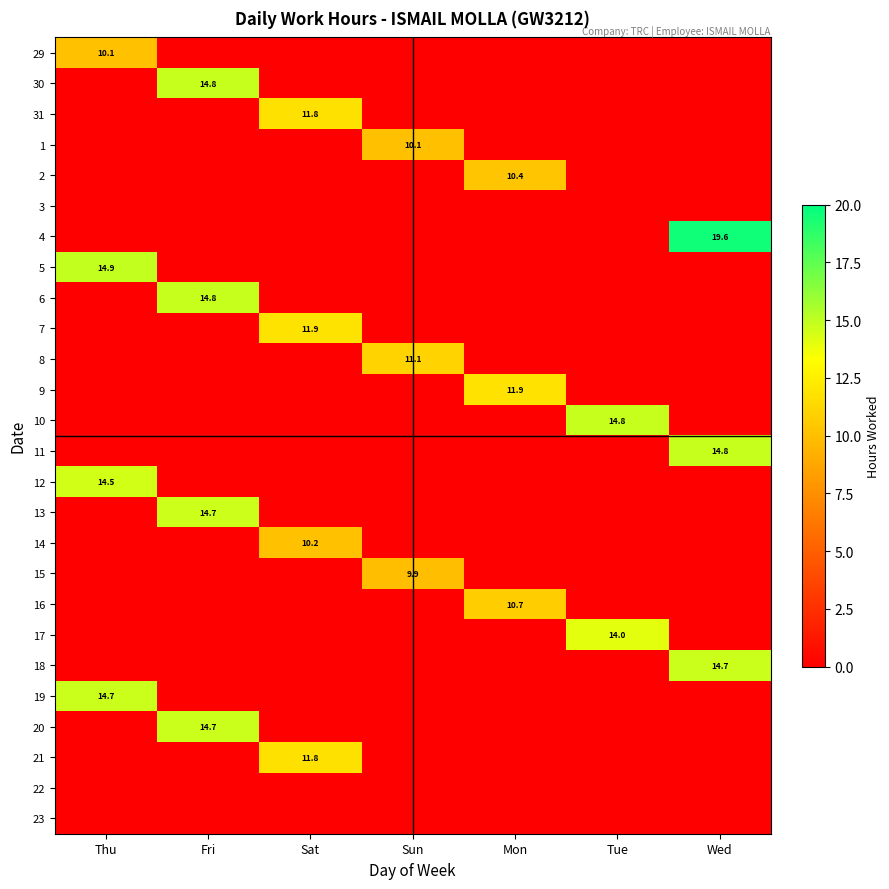

True or false: 7 has a value of 11.9 at Sat.

True